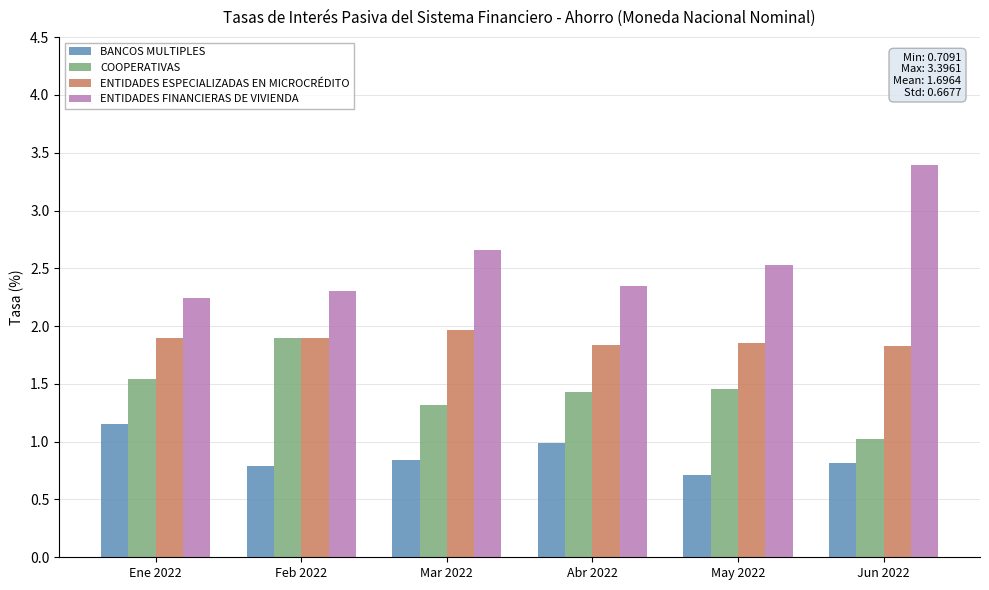

What are all the series names shown in the legend?

BANCOS MULTIPLES, COOPERATIVAS, ENTIDADES ESPECIALIZADAS EN MICROCRÉDITO, ENTIDADES FINANCIERAS DE VIVIENDA